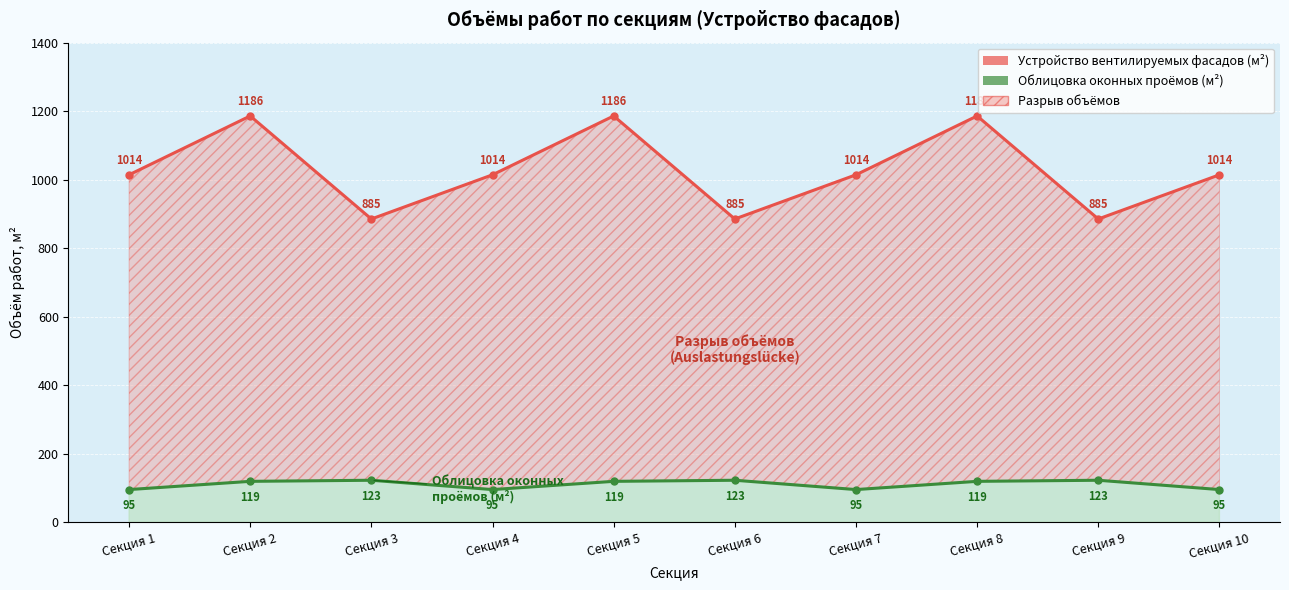

How many interior local peaks does the Устройство вентилируемых фасадов (м²) series have?

3